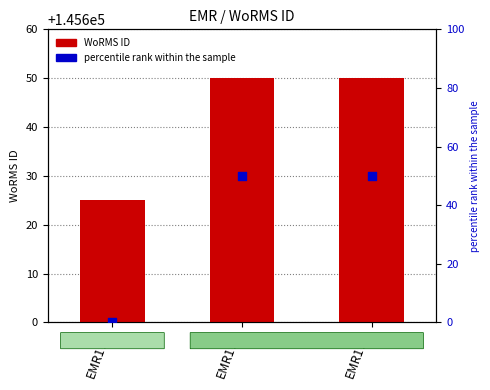

Which series has the widest spread of Y values?

percentile rank within the sample